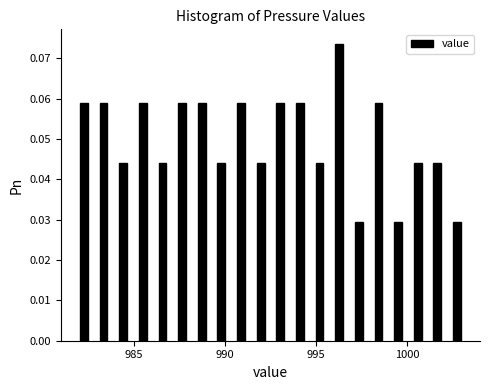

Around what value on the x-axis is the tallest bar? Give the approximate position of its centre, as read against the axis.

996.5